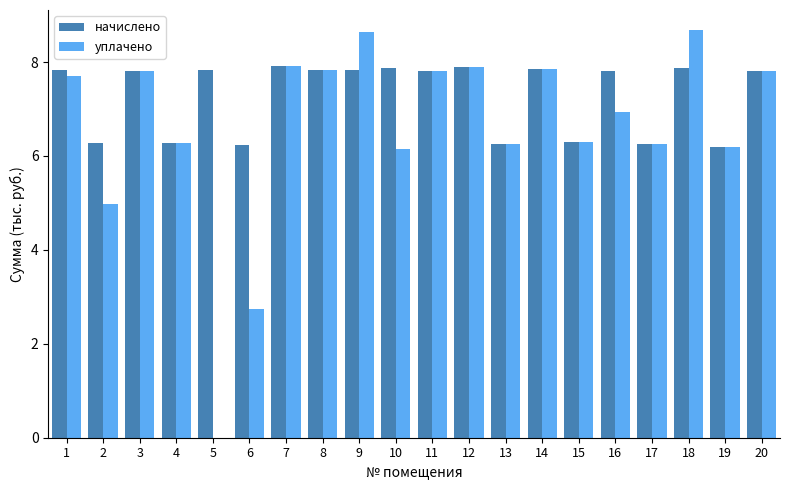

What is the greatest value displayed?

8.7